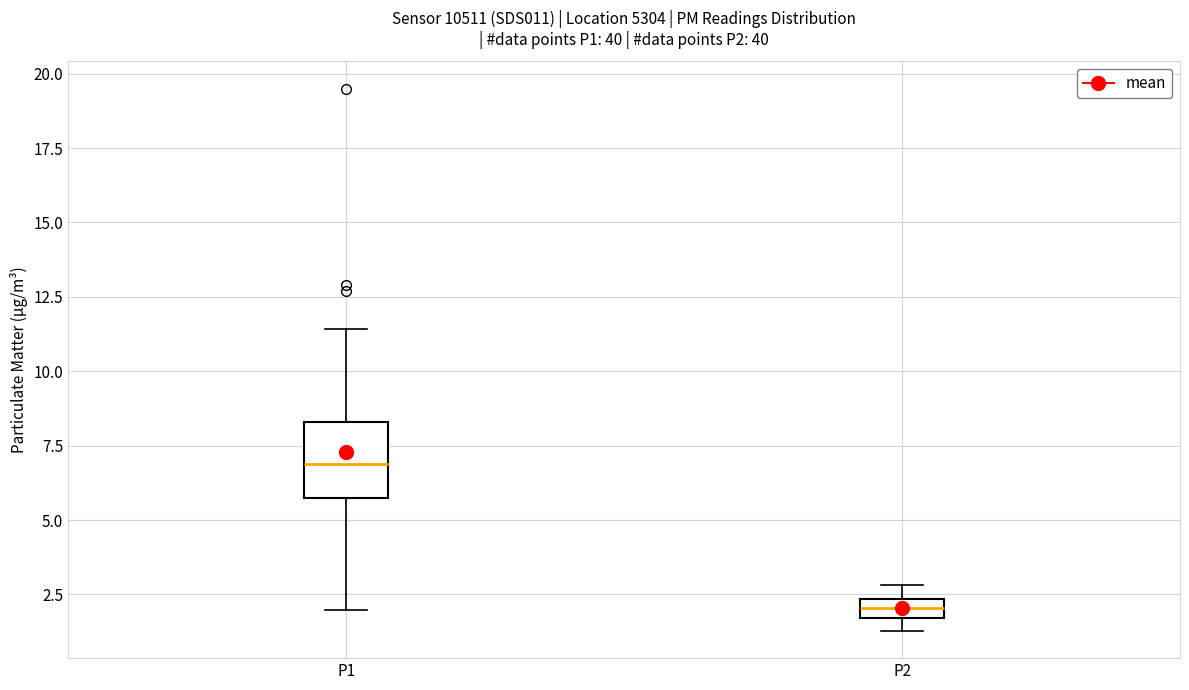

Comparing the boxes themselves (not the whiskers), which one is the tallest?

P1